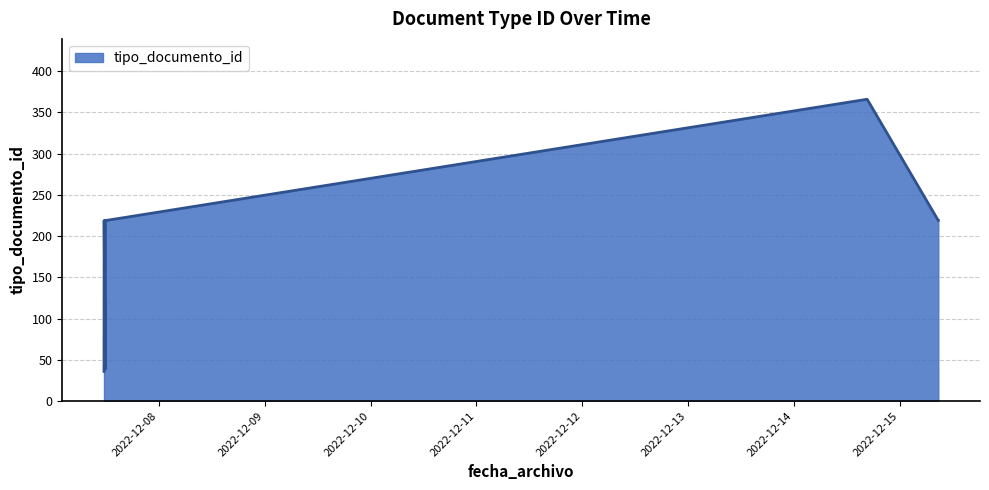

Count the number of values greater than 219.

1